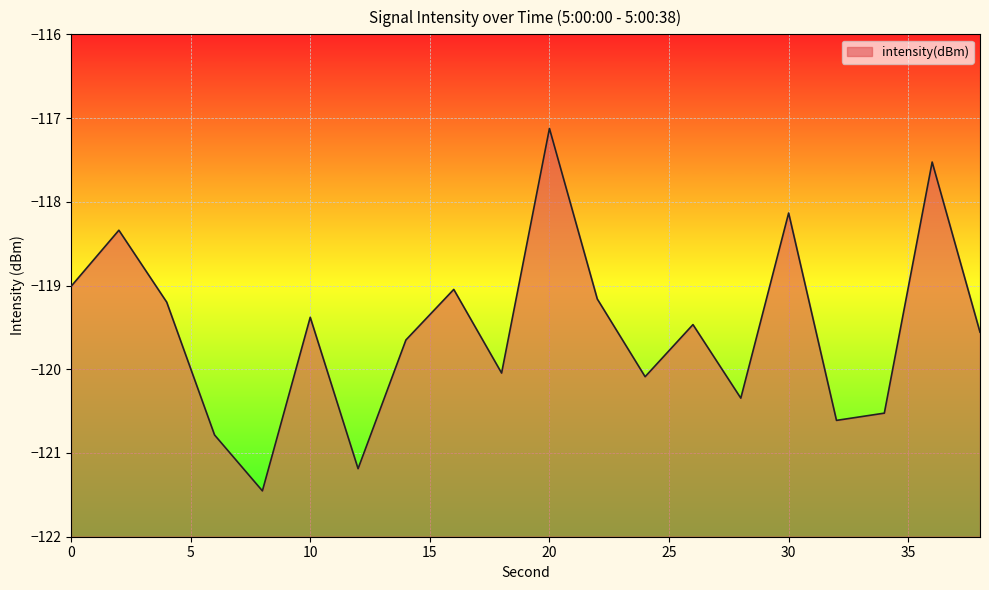

What is the average value?

-119.5